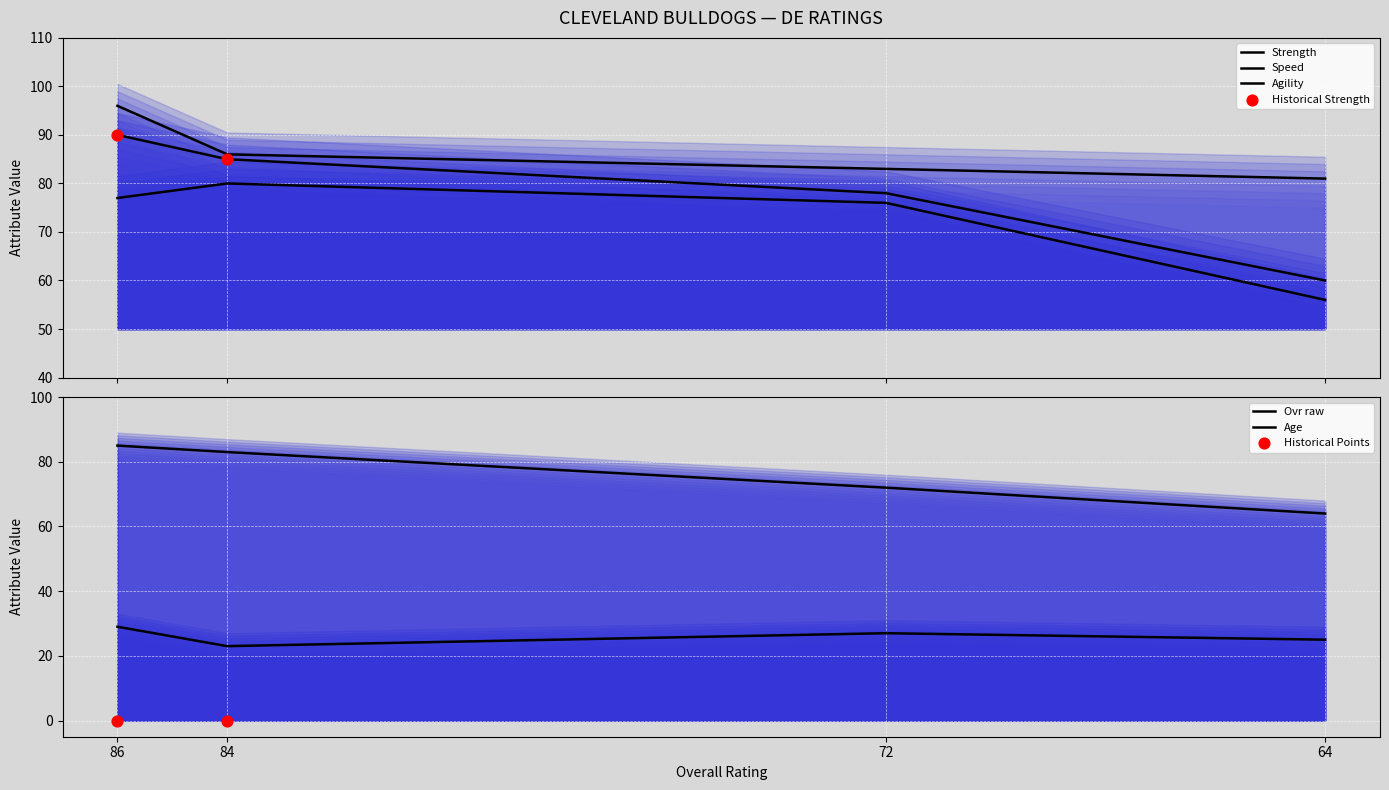

At how many categories does at least one series exceed 77?

4